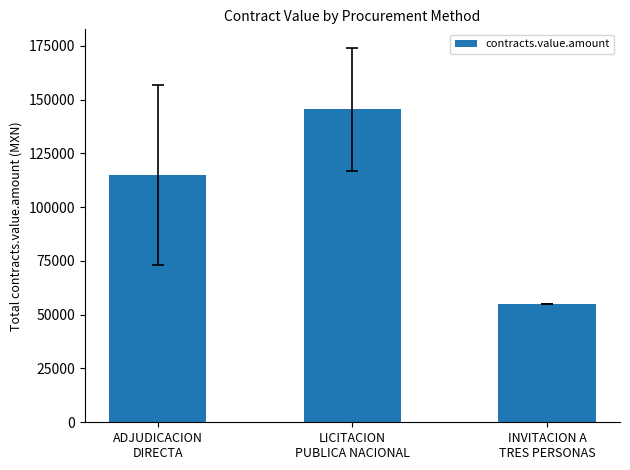

How many bars are there in total?

3